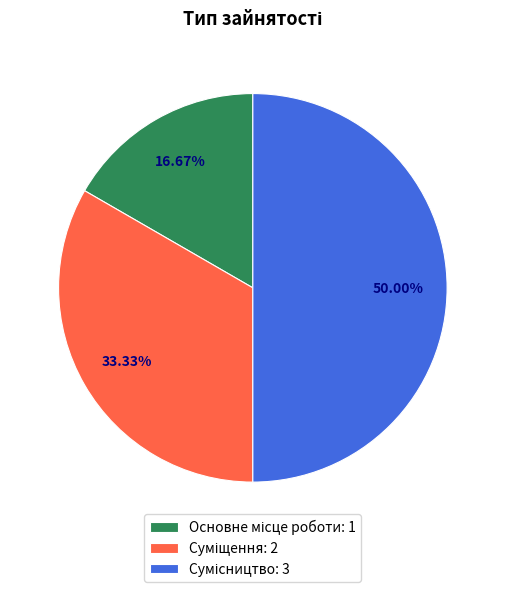

How many slices are in this pie chart?

3